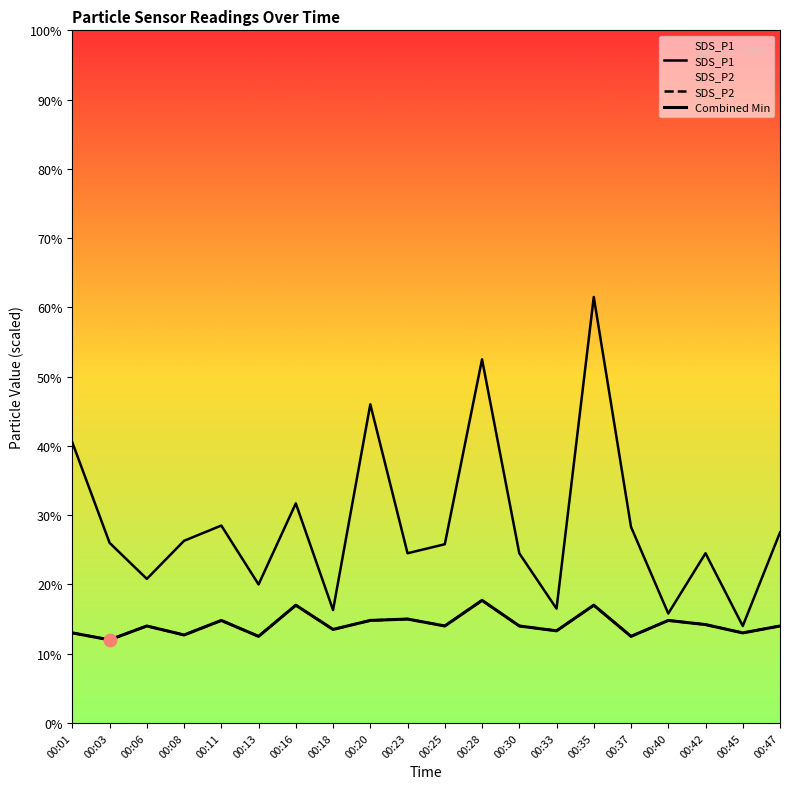

Which series has the widest spread of Y values?

SDS_P1